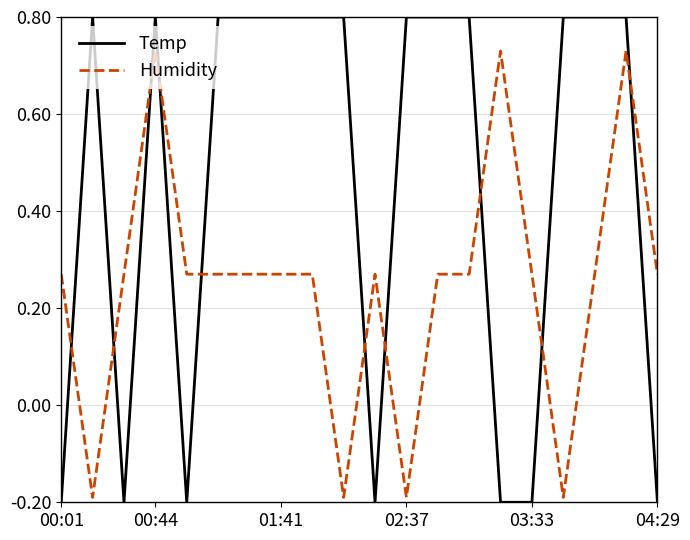

True or false: Temp and Humidity intersect in this chart.

True